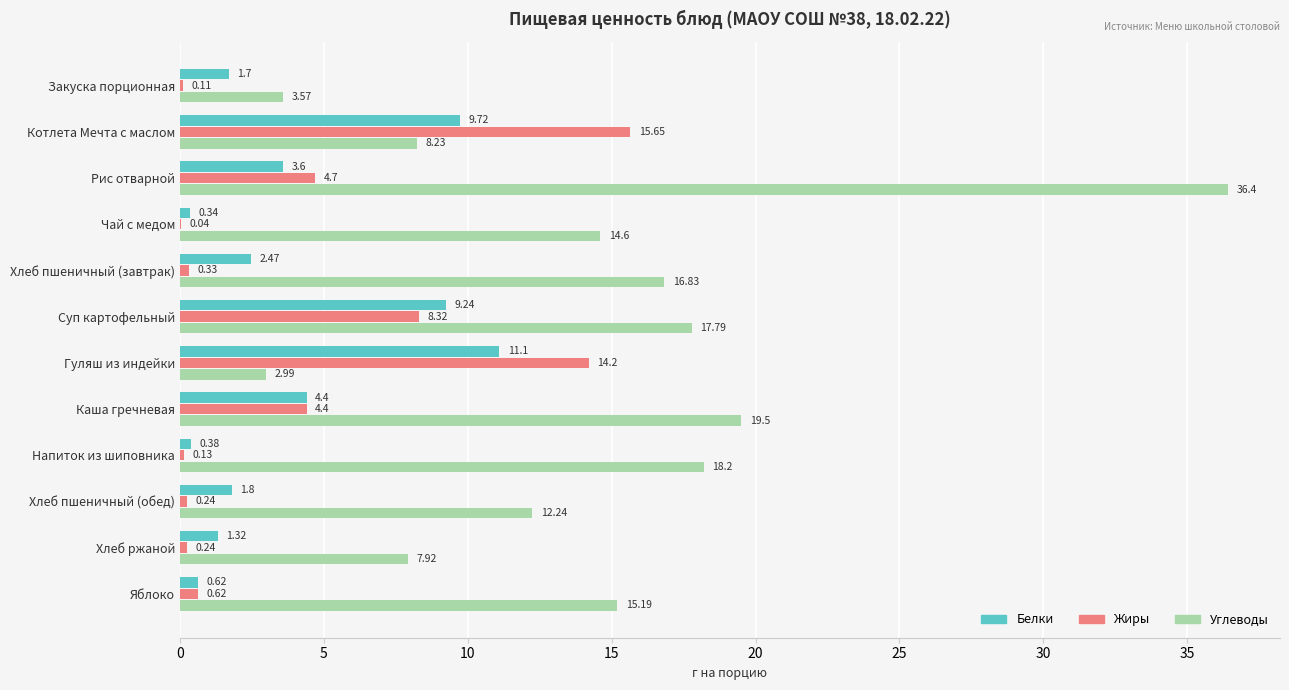

What are all the series names shown in the legend?

Белки, Жиры, Углеводы